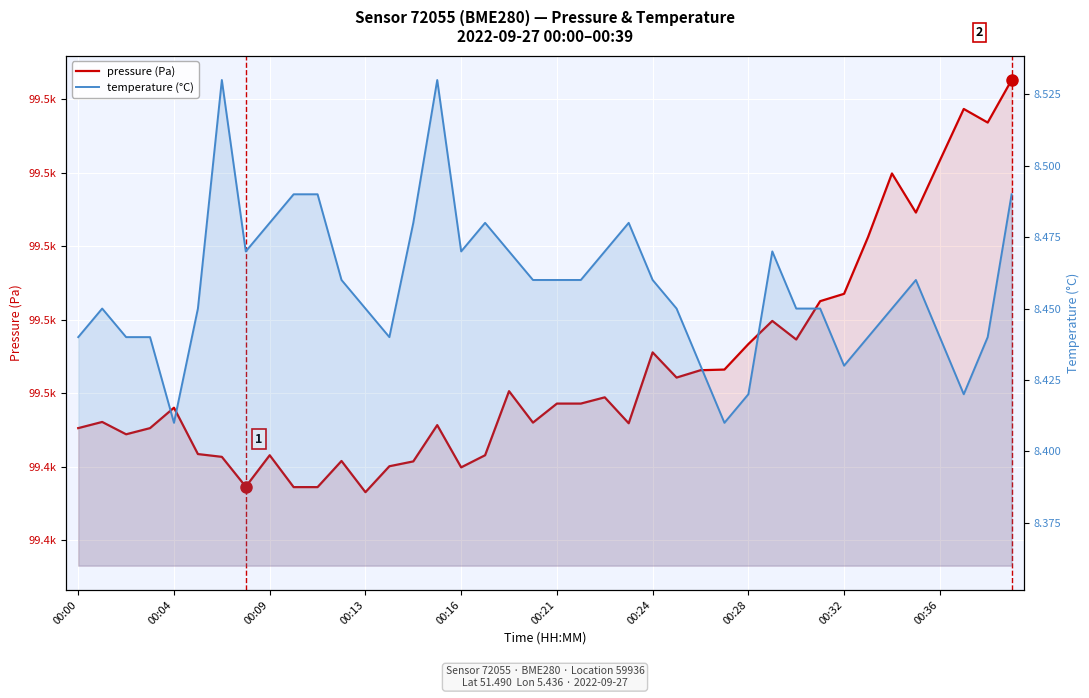

Does the chart display data point markers on the line(s)?

No